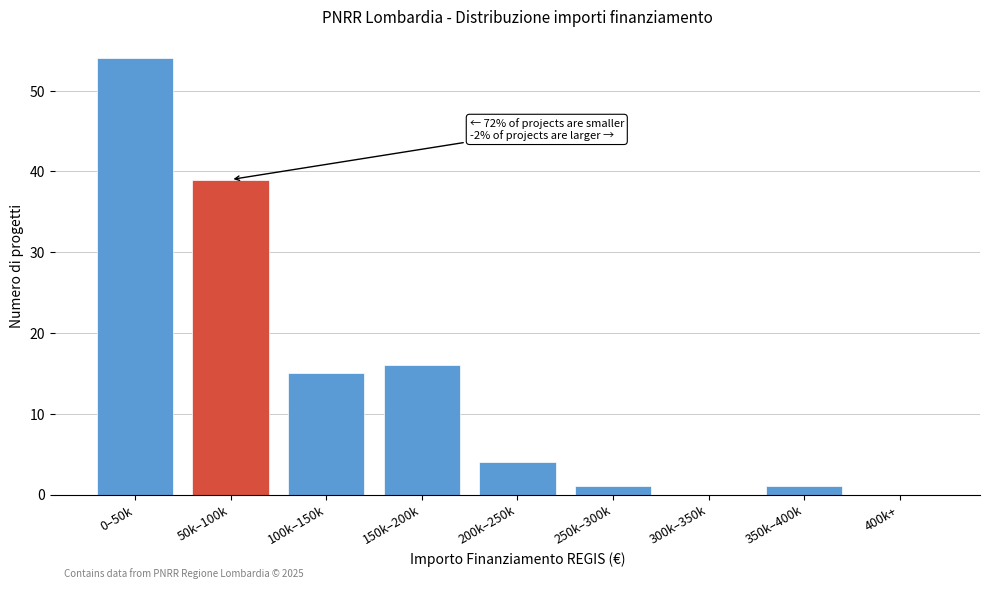

Reading left to right, what are all the values shown in this chart?

0–50k=54	50k–100k=39	100k–150k=15	150k–200k=16	200k–250k=4	250k–300k=1	300k–350k=0	350k–400k=1	400k+=0